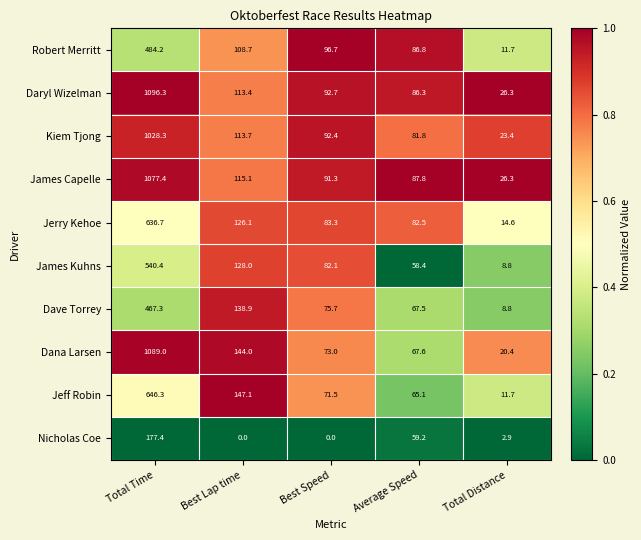

True or false: James Kuhns has a value of 14.8 at Total Distance.

False